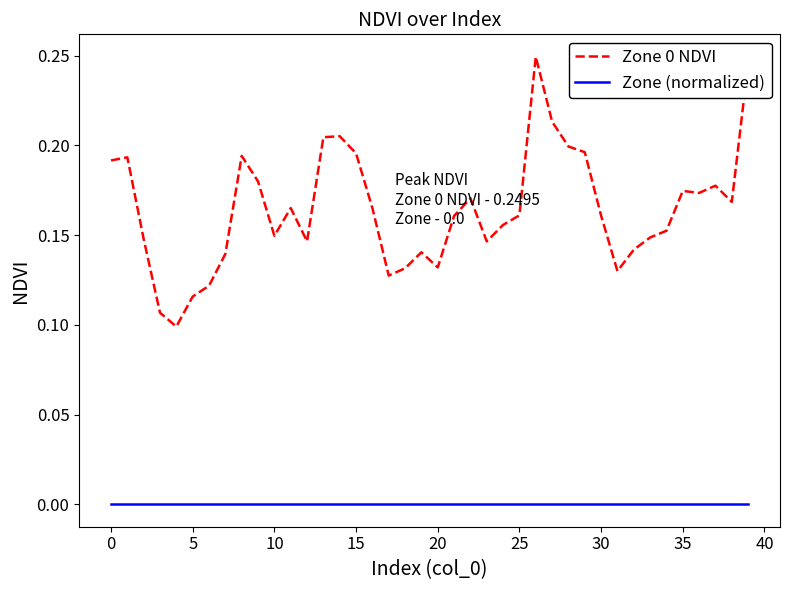

Rank the series by their maximum value, from lowest to highest.

Zone (normalized), Zone 0 NDVI